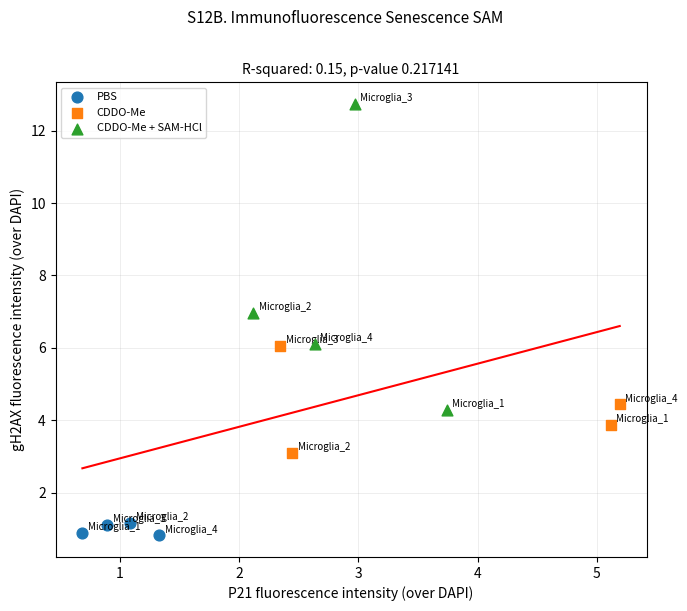

Which series reaches the minimum Y coordinate?

PBS